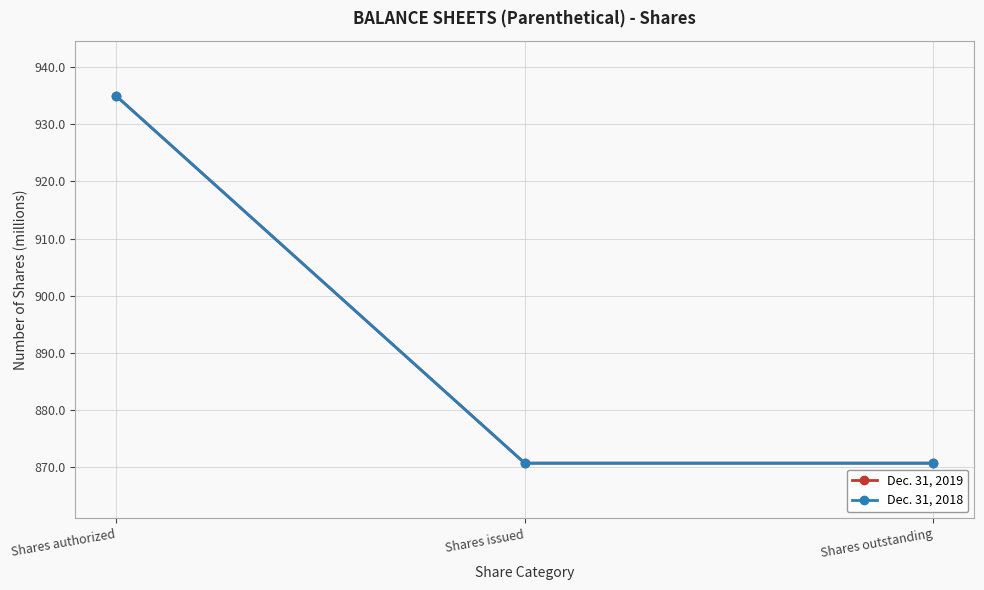

Where is Dec. 31, 2019 nearest to the value 902?

Shares issued